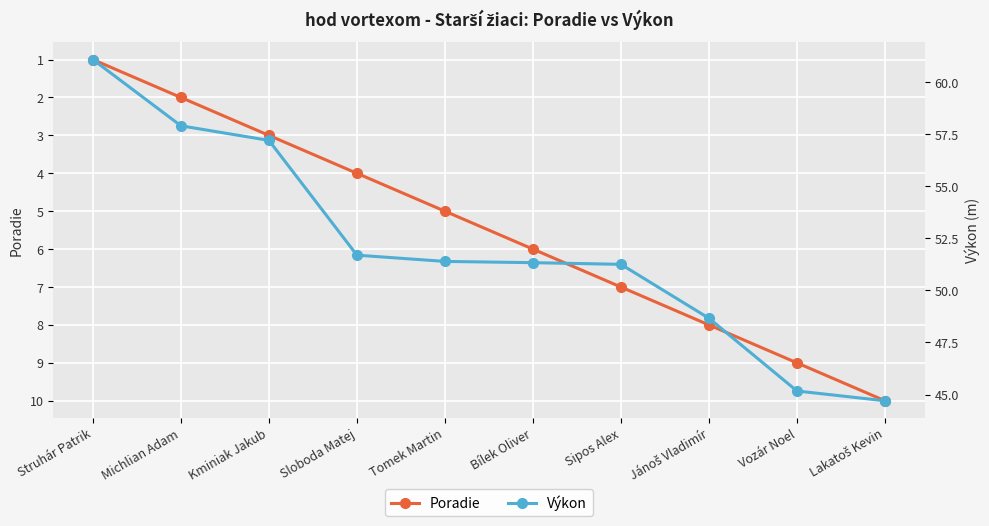

True or false: Výkon and Poradie intersect in this chart.

False